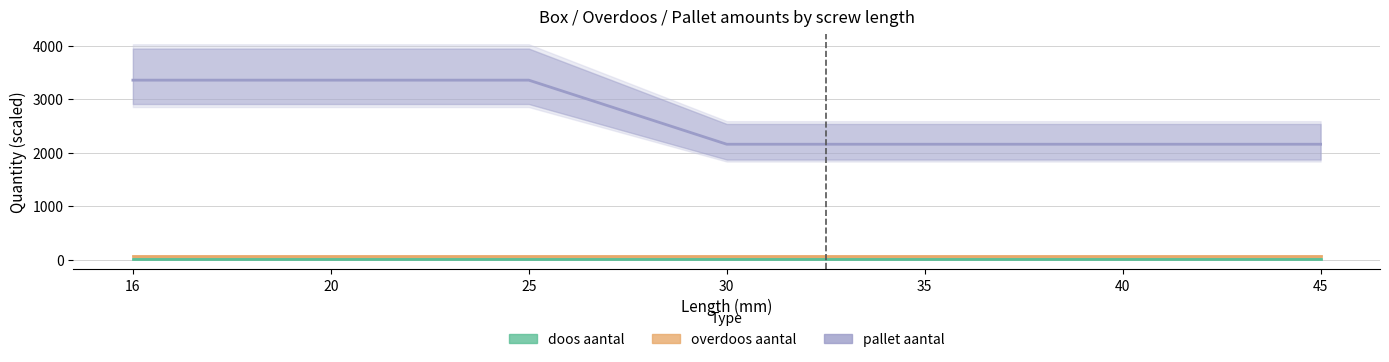

What is the sum of the doos aantal values at 30 and 20?

40